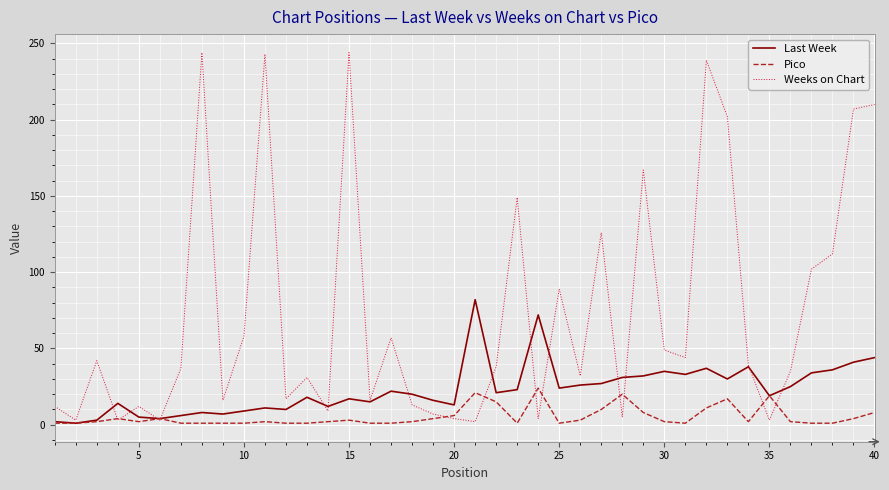

Which series has the widest spread of values?

Weeks on Chart